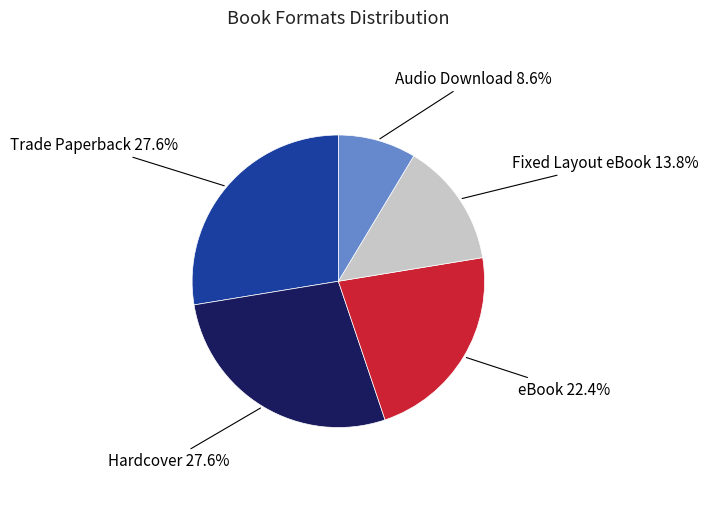

Does any single category account for the majority?

No